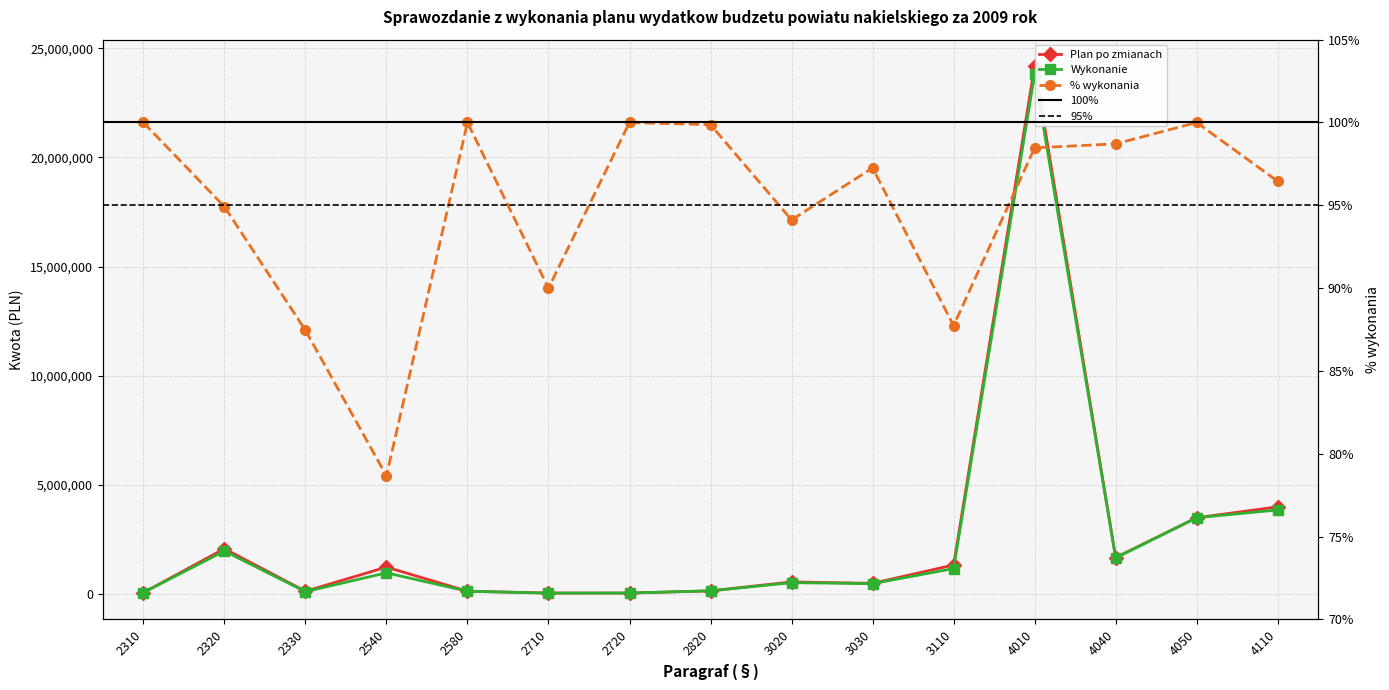

At which category does Plan po zmianach reach its first local peak?

2320